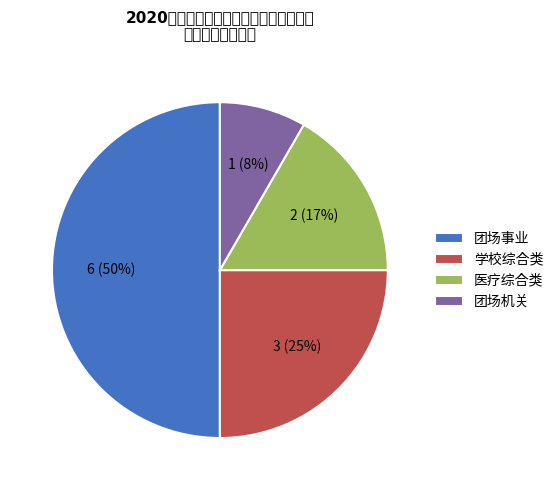

What is the smallest slice in the pie chart?

团场机关